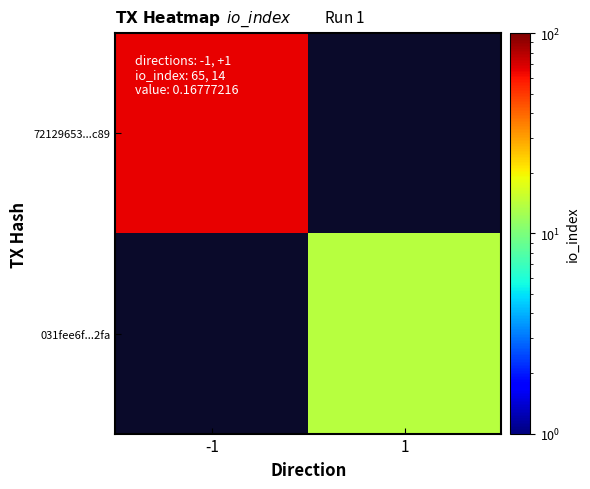

At which category does the chart reach its minimum across all series?

1